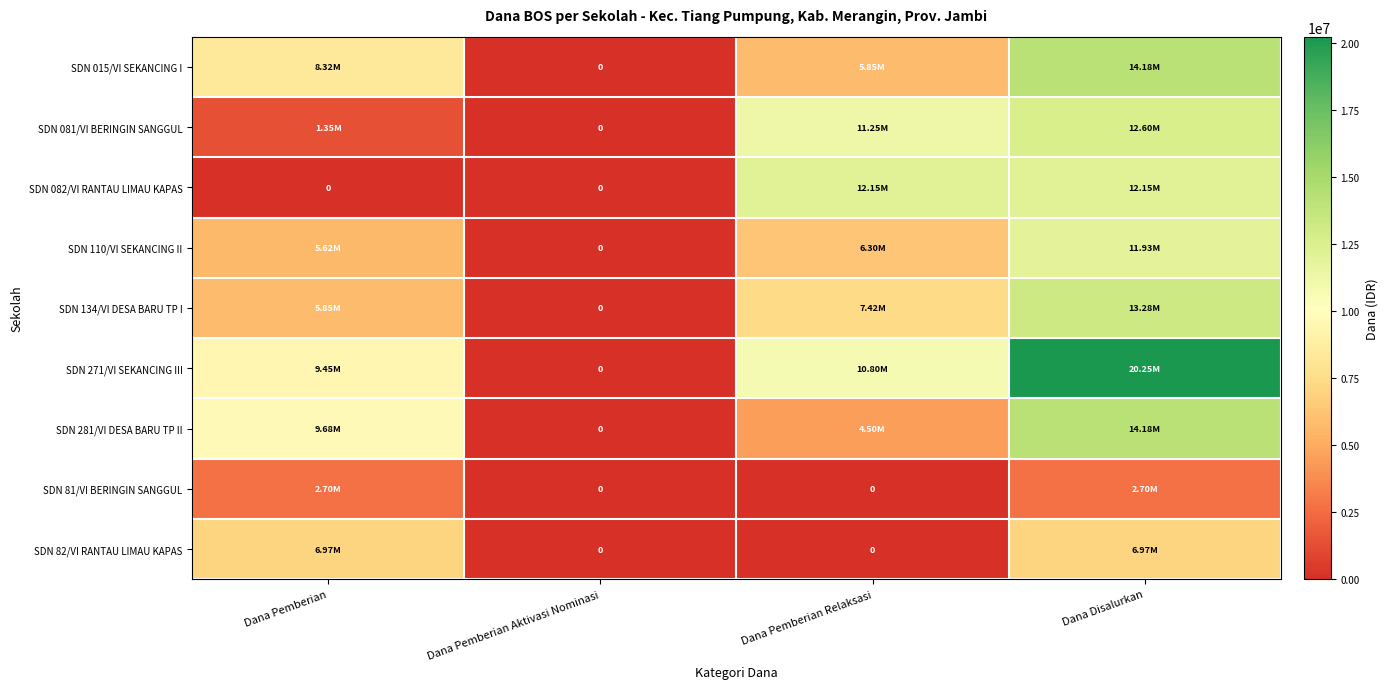

Count the number of data series in this chart.

9